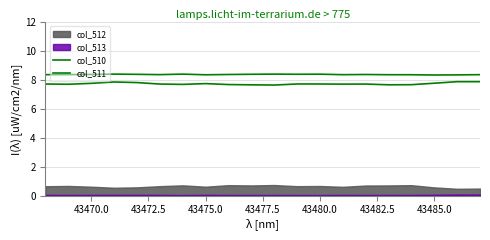

Count the col_511 values in the range 7 to 8.

20